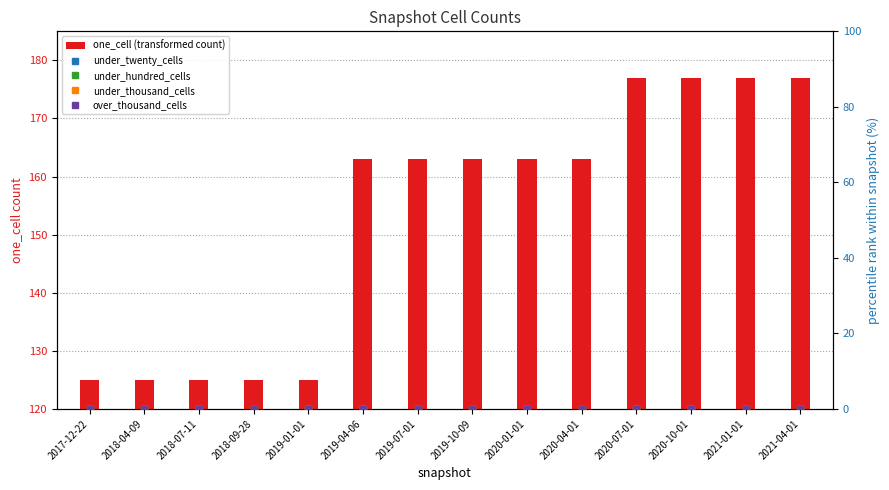

What is the label of the 4th bar from the right?

2020-07-01